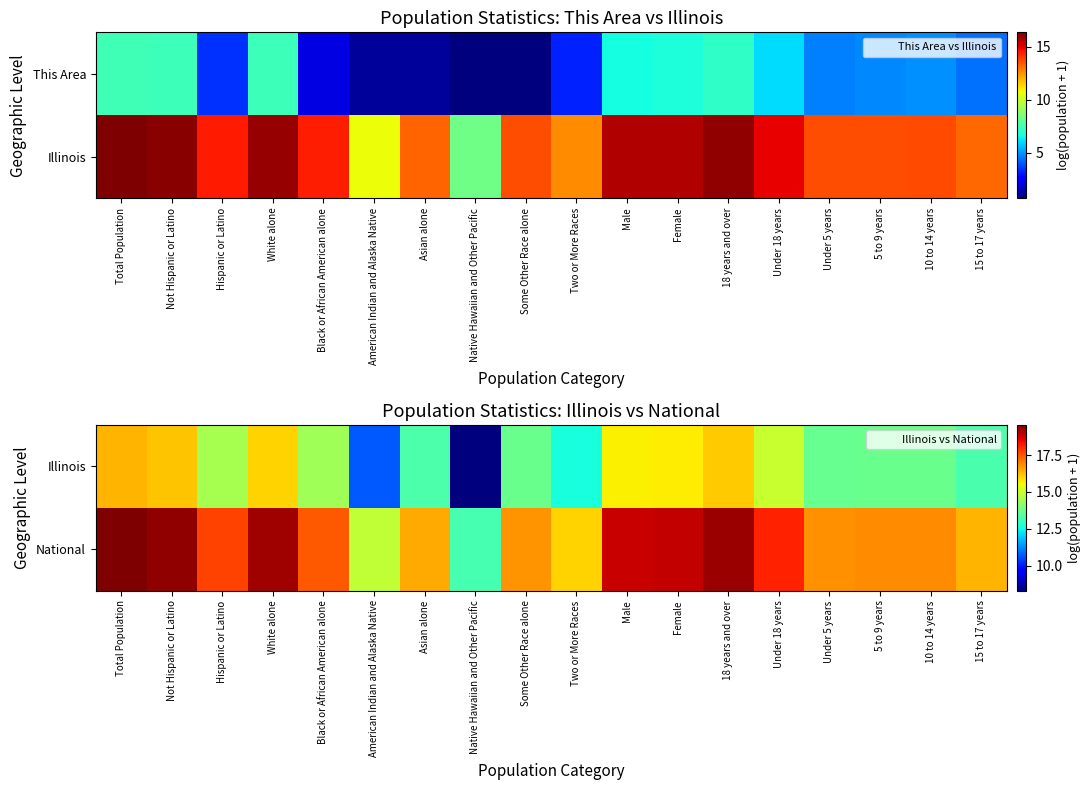

What is the maximum value for Illinois?

16.4